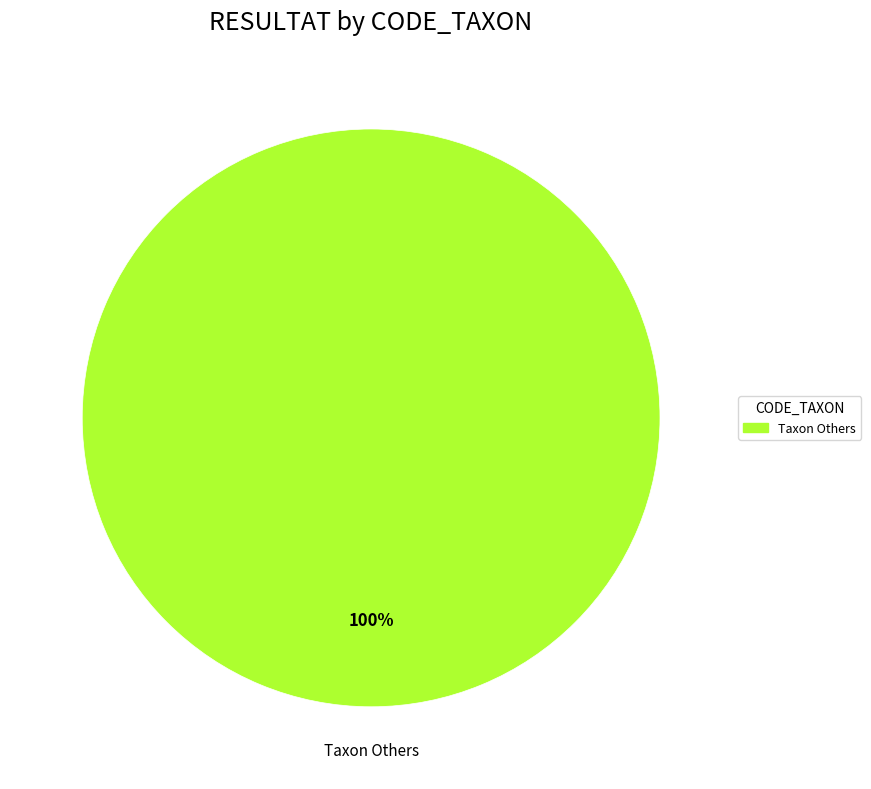

Is there a majority slice in this chart?

Yes